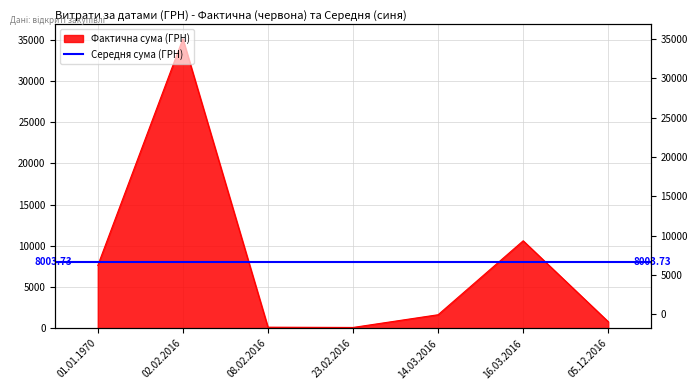

What position from the right is 05.12.2016?

1